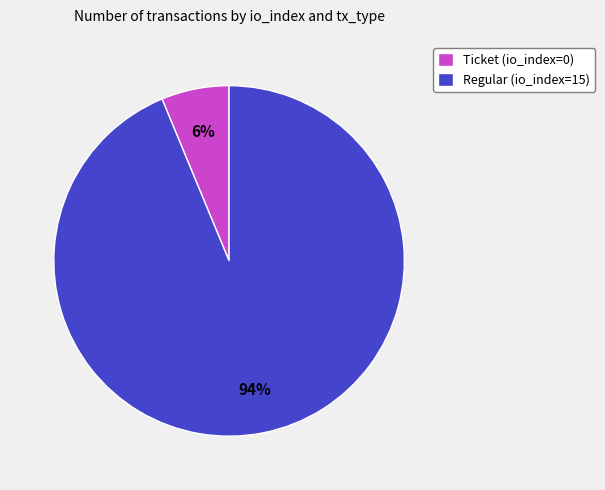

What is the smallest slice in the pie chart?

Ticket (io_index=0)